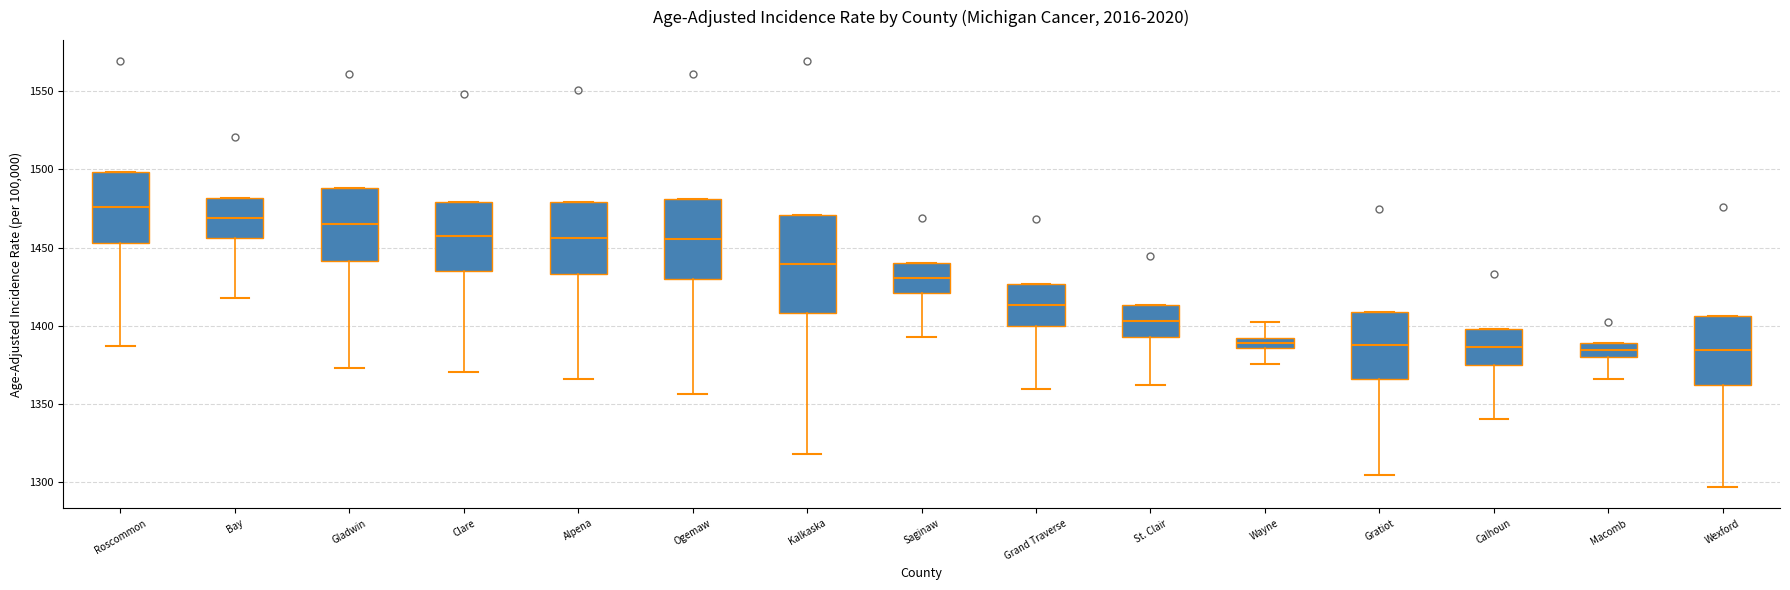

Where does the median line of the box for Gratiot sit on the y-axis? The values are not printed on the chart, so give them approximately, as read against the axis.

1390